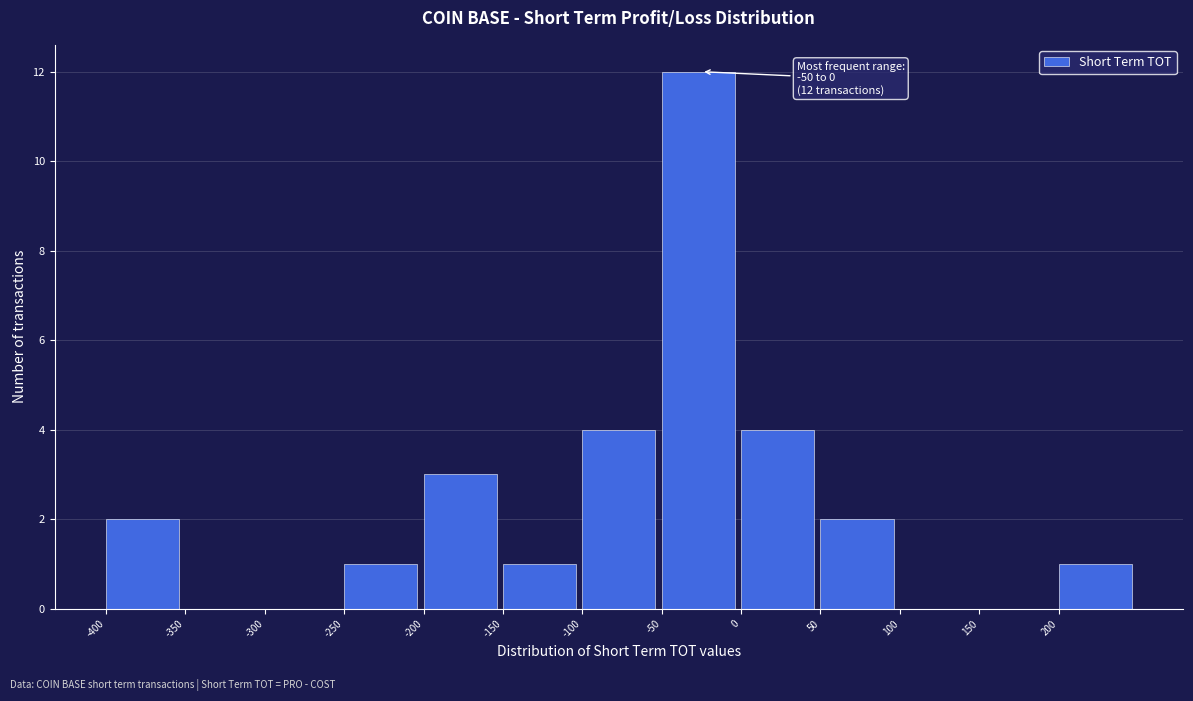

Over which range of the x-axis is the bar tallest?

-50 to 0